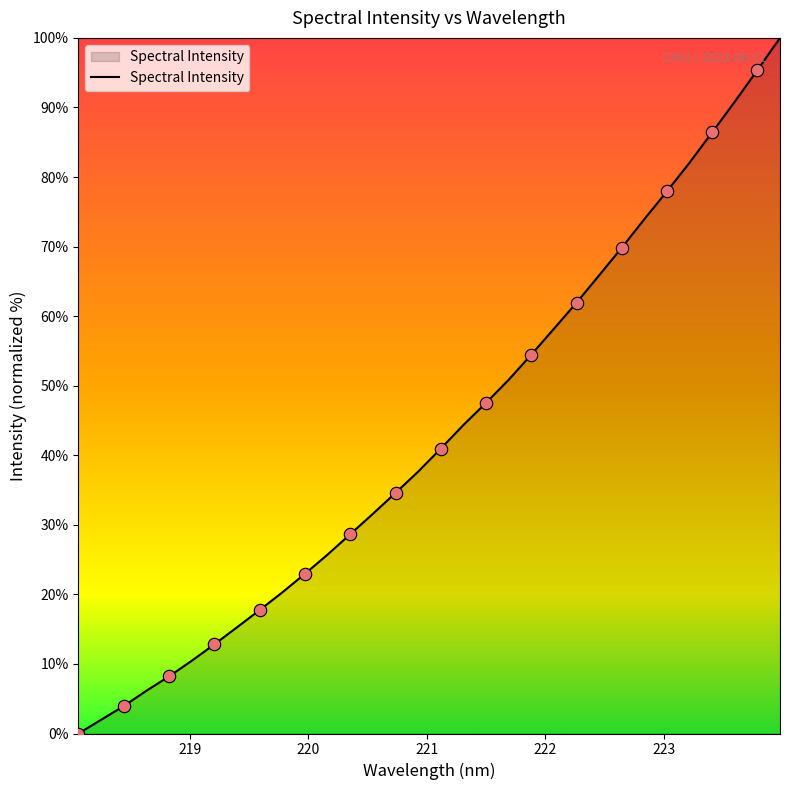

What is the greatest value displayed?

100.0